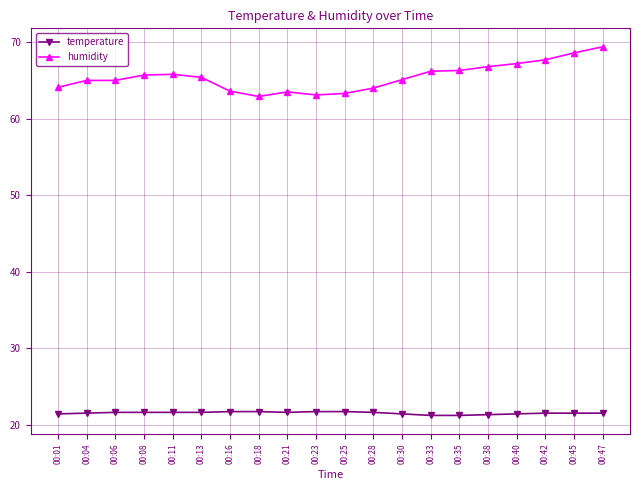

Count the temperature values in the range 21 to 22.

20